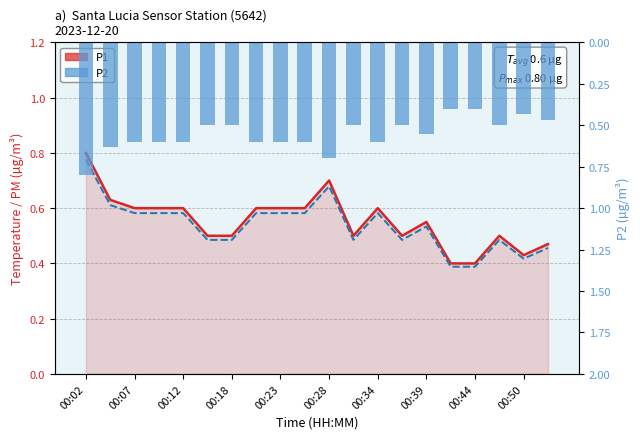

Between 00:18 and 19, which series saw the biggest shift?

P1